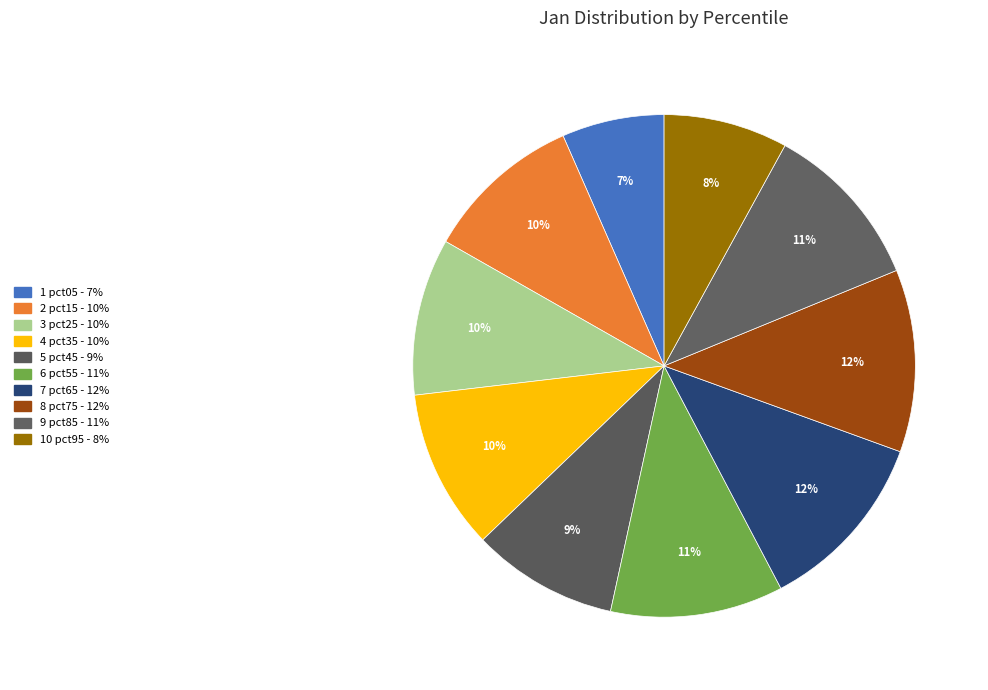

Count the number of slices in the pie.

10